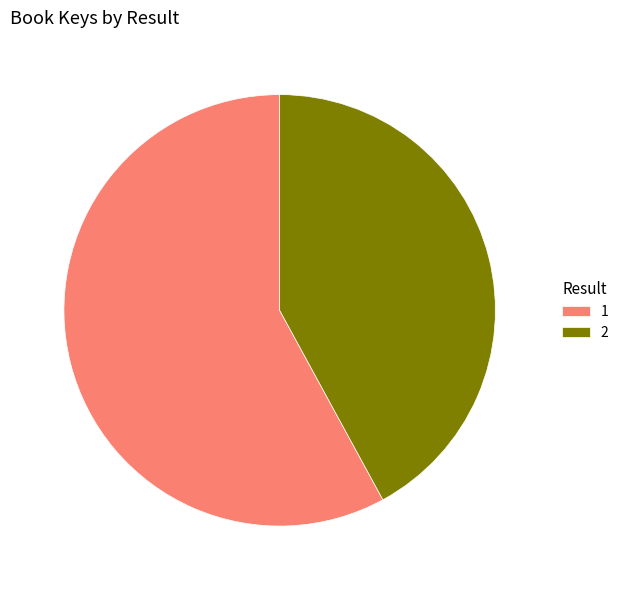

The 2 slice represents 42% of the pie. True or false?

True